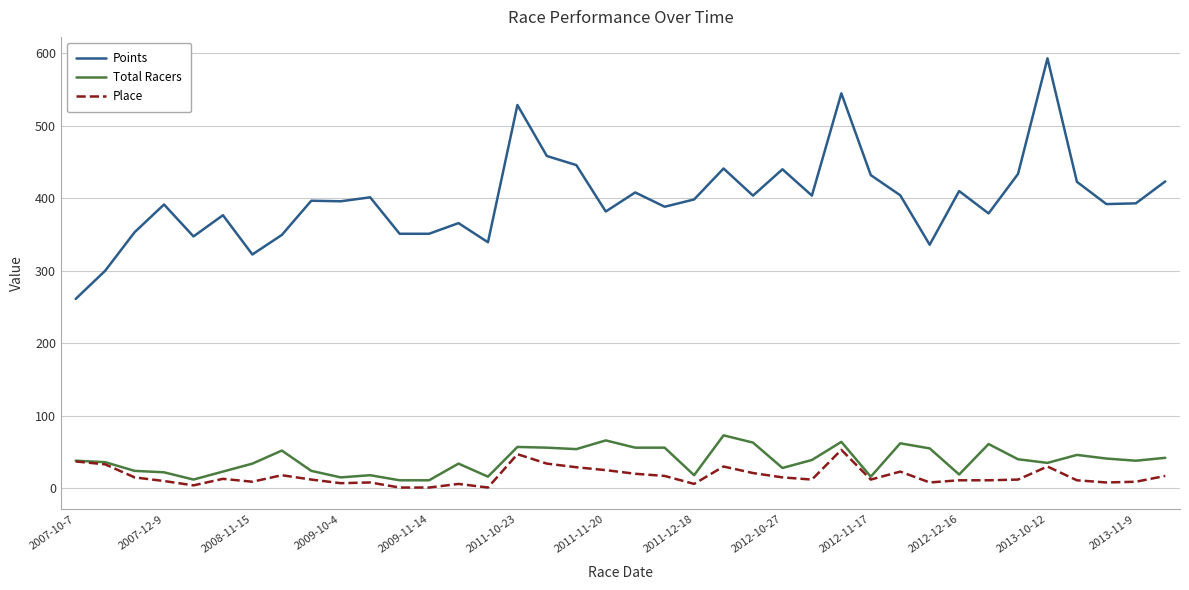

True or false: Points and Total Racers cross at least once.

False